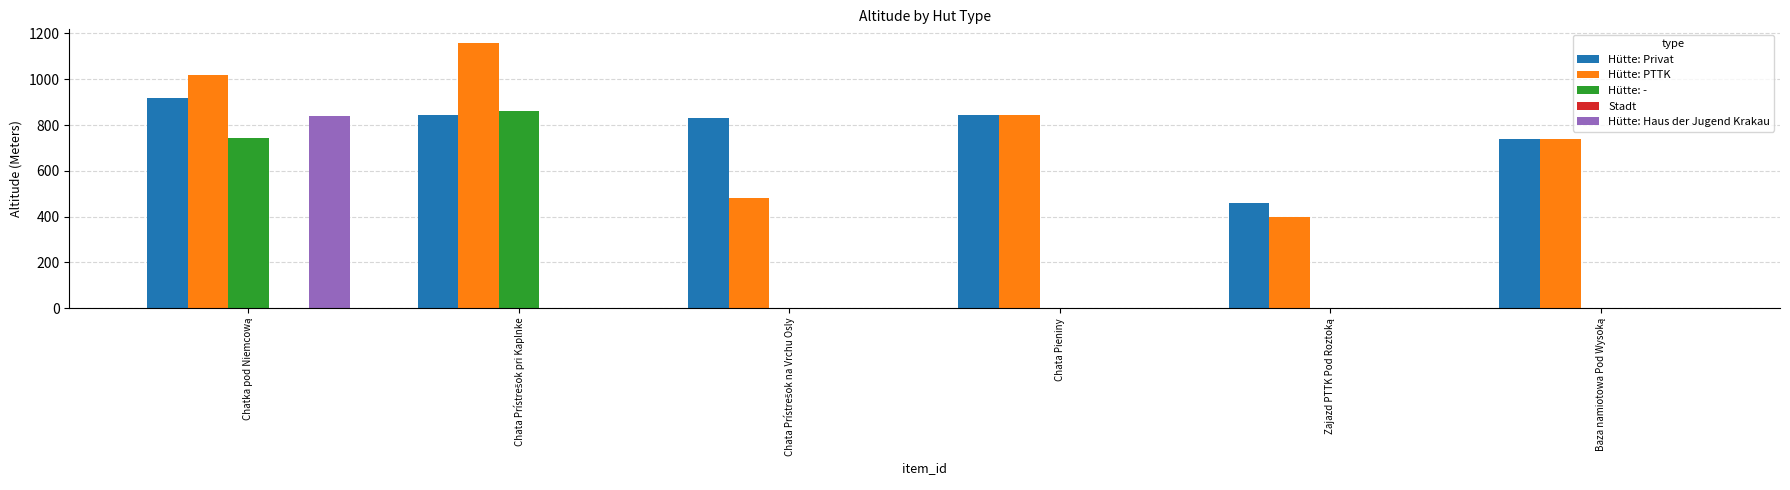

What is the highest value of the Hütte: Privat series?

920